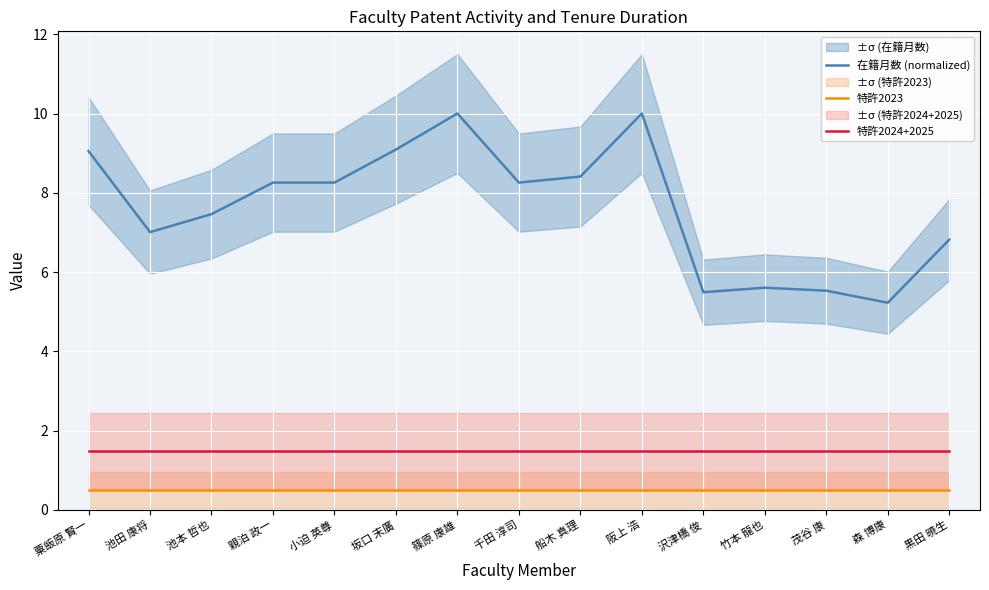

What is the sum of all 特許2023 values?

7.5